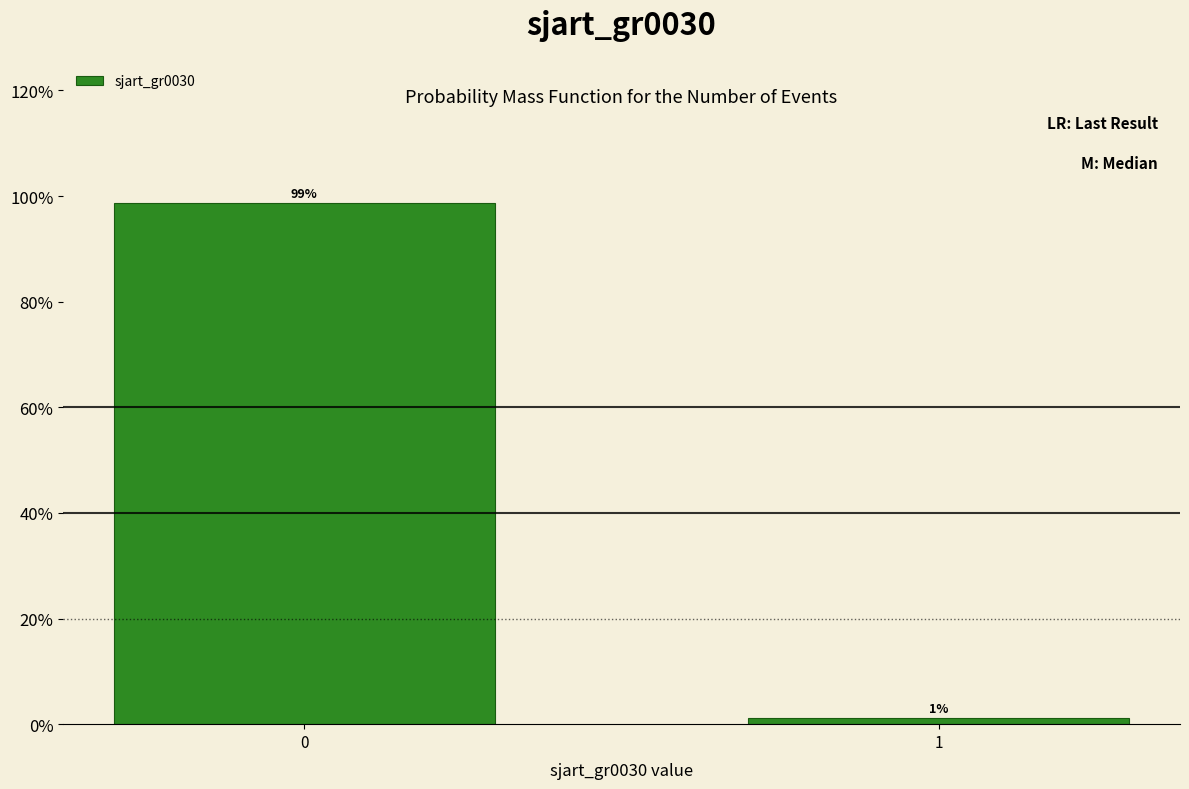

What is the value of the 1st bar from the left?

98.7